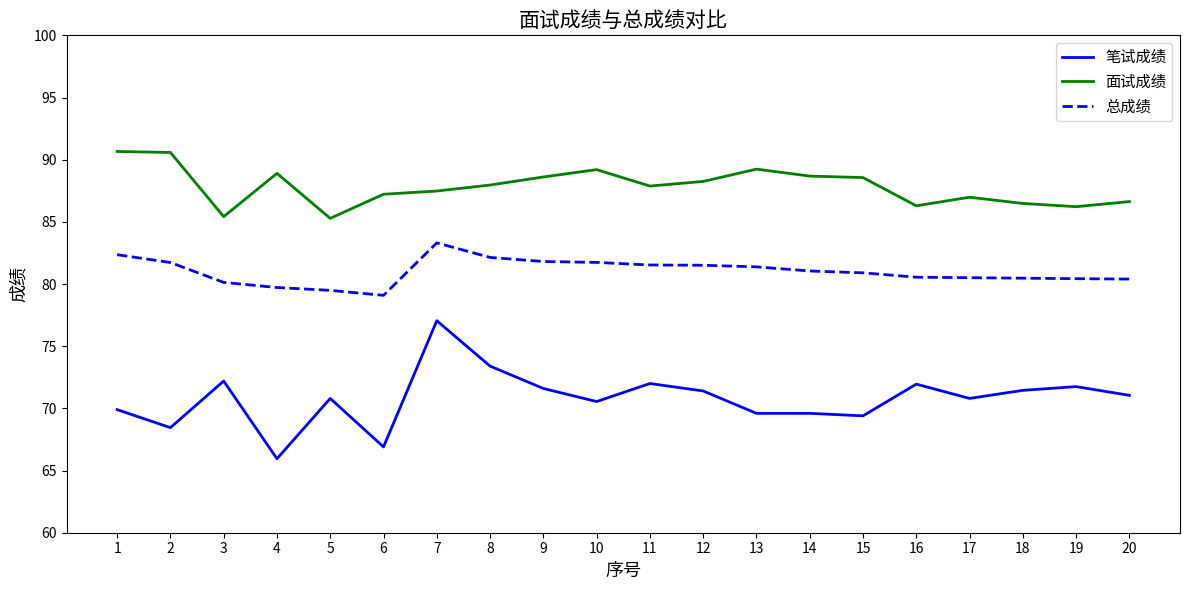

Which series changed the most between 4 and 8?

笔试成绩